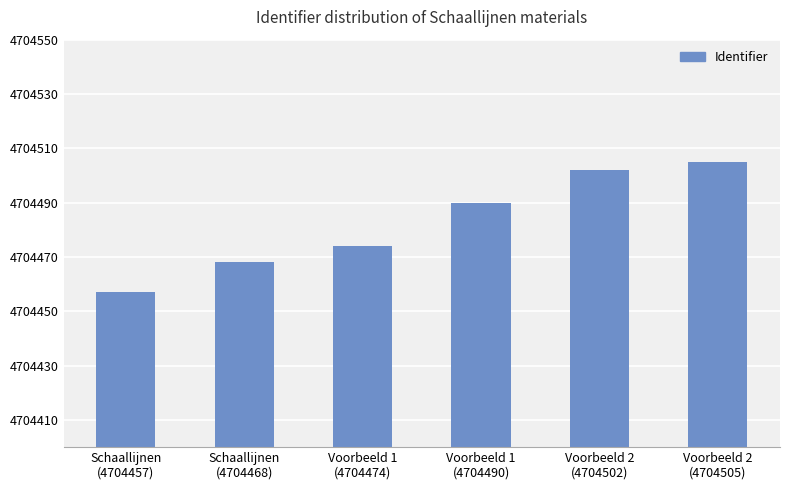

What is the sum of the values at Voorbeeld 1
(4704490) and Voorbeeld 2
(4704502)?

9408992